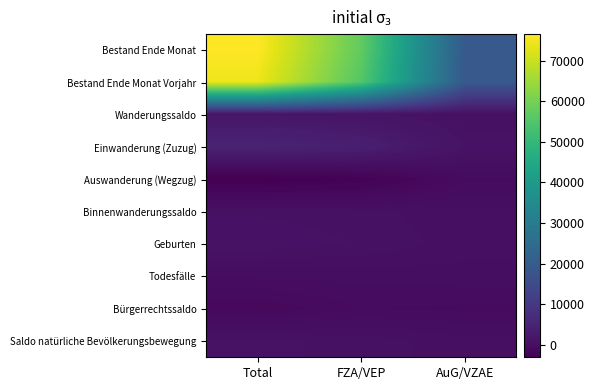

Rank the series by their maximum value, from lowest to highest.

Auswanderung (Wegzug), Bürgerrechtssaldo, Todesfälle, Binnenwanderungssaldo, Saldo natürliche Bevölkerungsbewegung, Geburten, Wanderungssaldo, Einwanderung (Zuzug), Bestand Ende Monat Vorjahr, Bestand Ende Monat